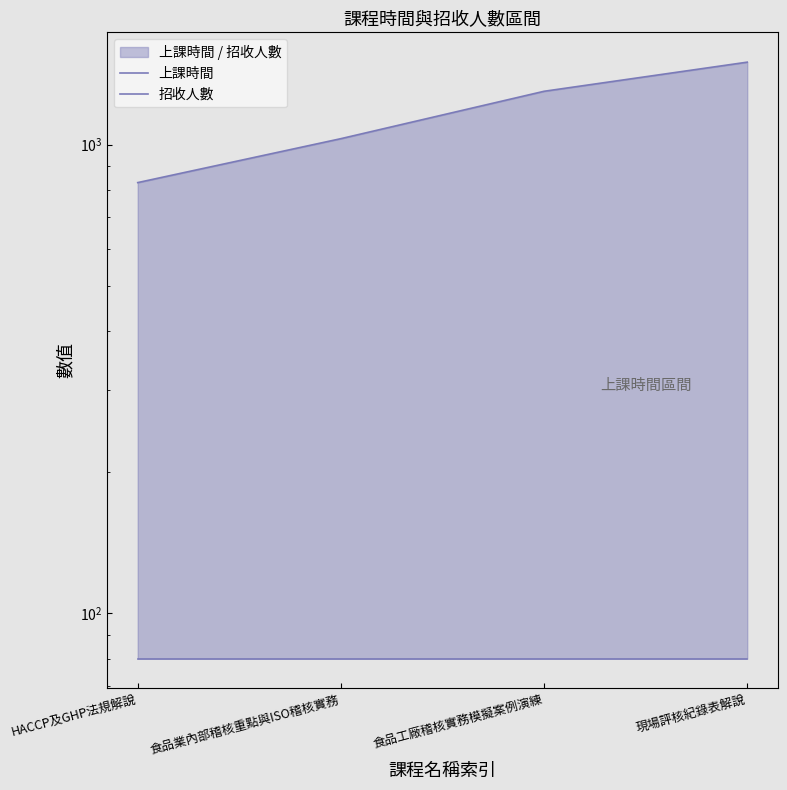

What is the maximum value for 上課時間?

1500